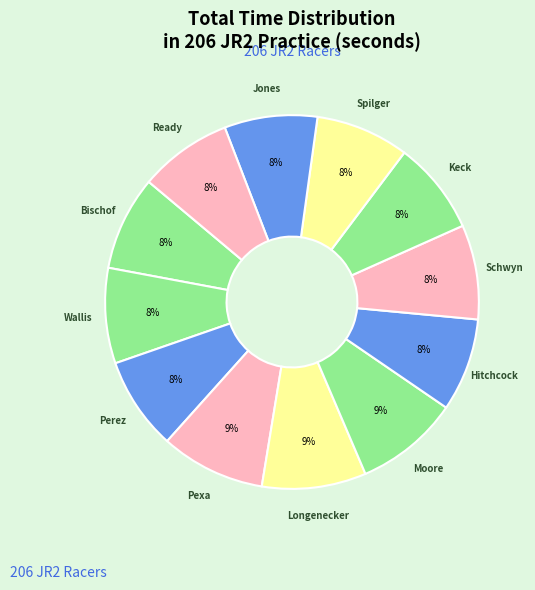

Count the number of slices in the pie.

12